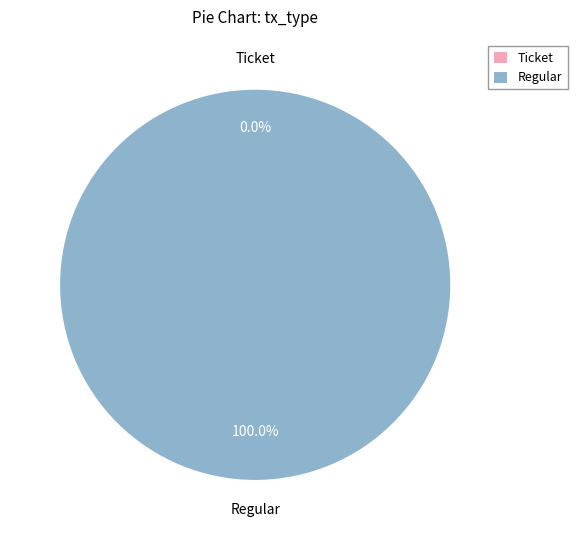

Is it true that Regular is 99% of the pie?

False